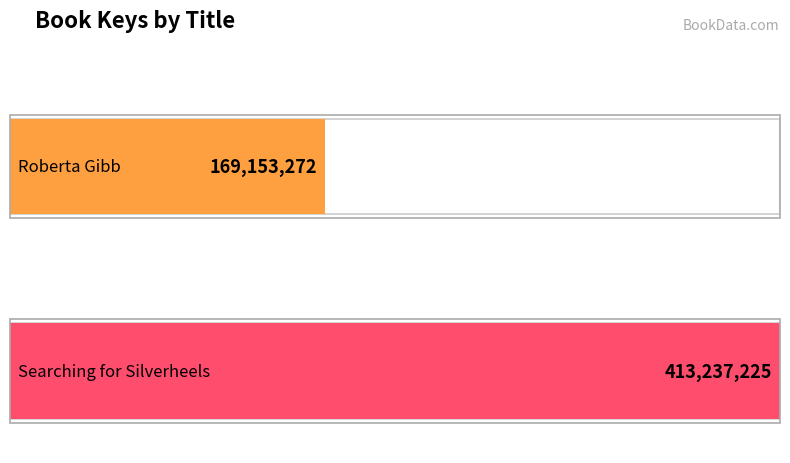

What is the label of the 1st bar from the right?

Searching for Silverheels